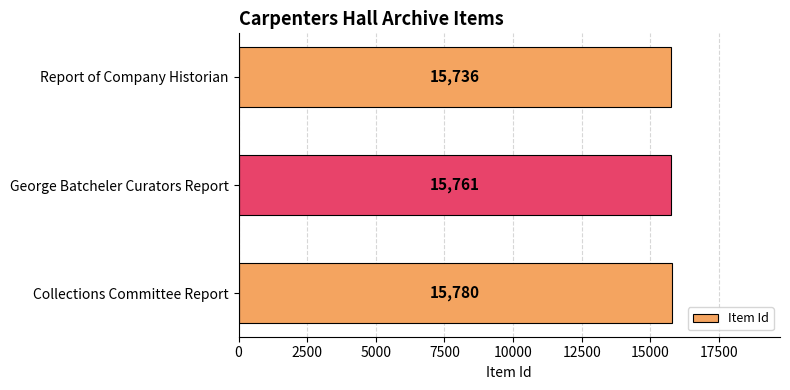

Rank the categories by value from lowest to highest.

Report of Company Historian, George Batcheler Curators Report, Collections Committee Report